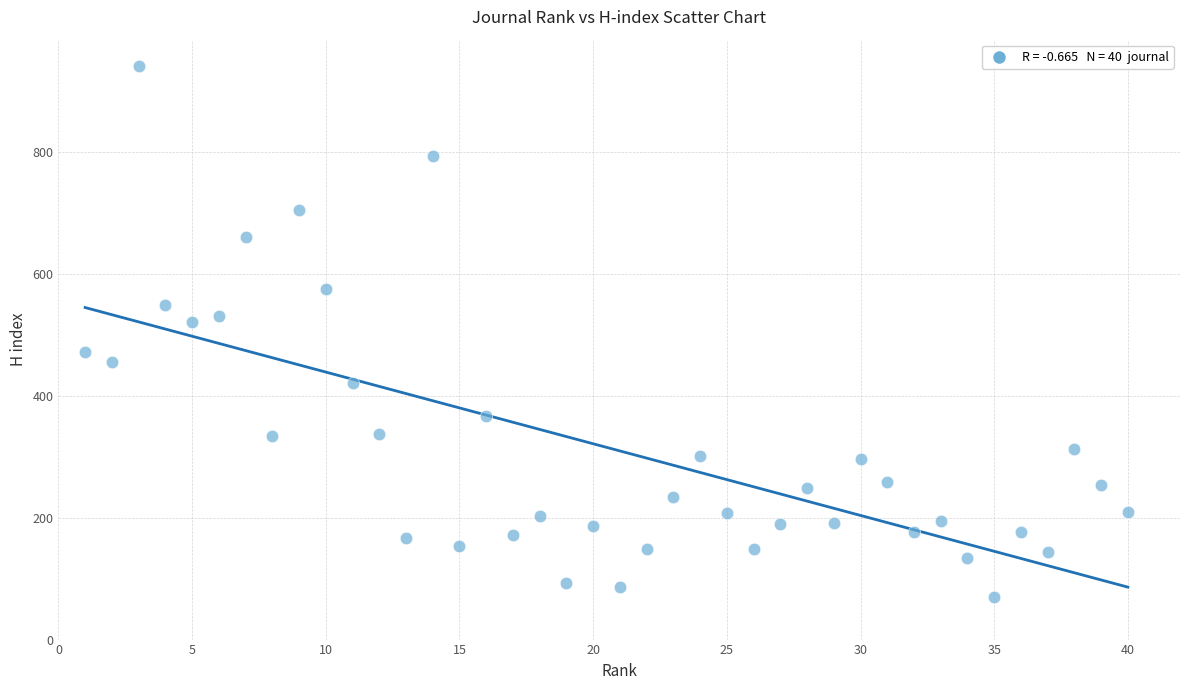

What is the range of X values (max minus min)?

39